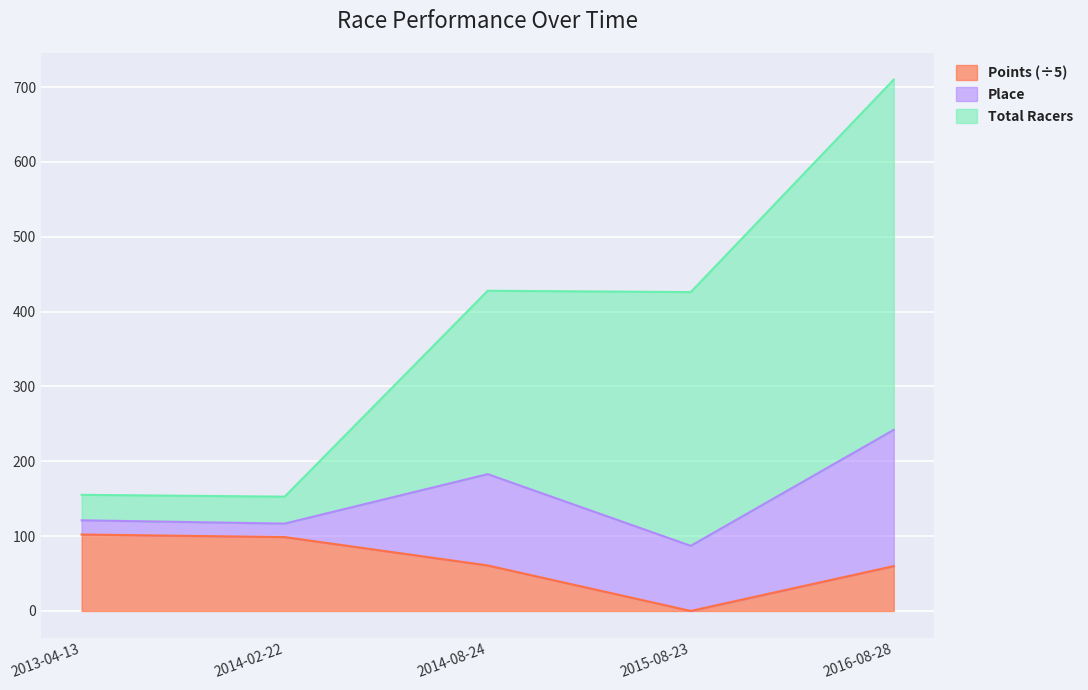

What is the sum of the Points values at 2015-08-23 and 2013-04-13?

102.1